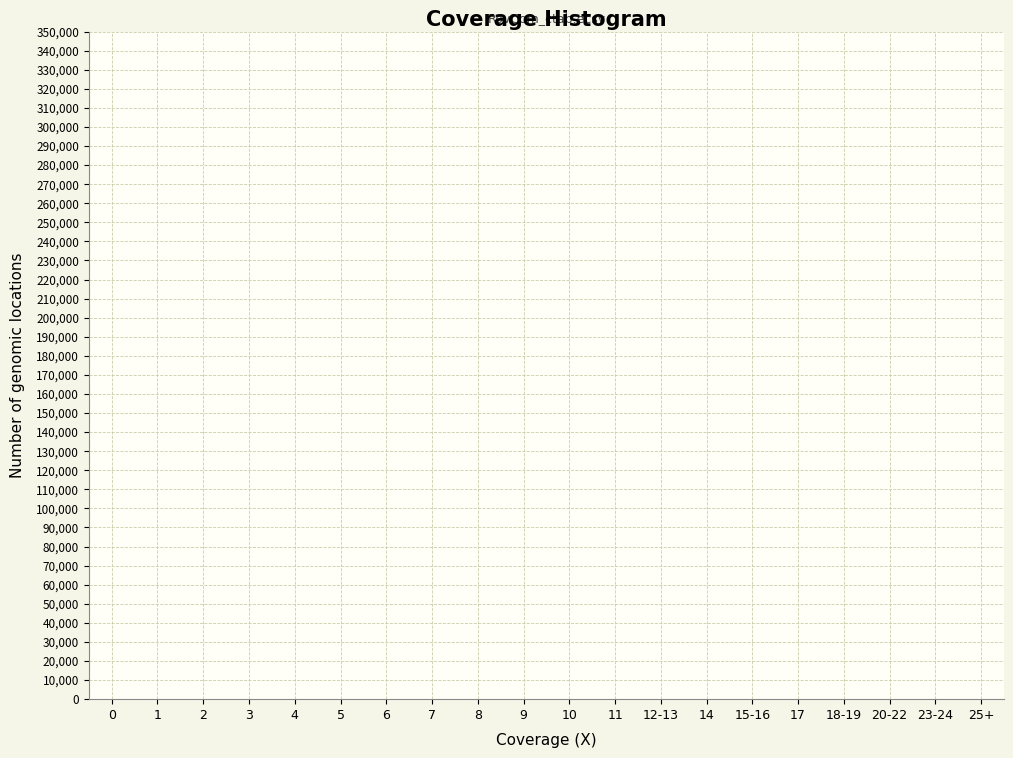

What is the sum of all values?

2374